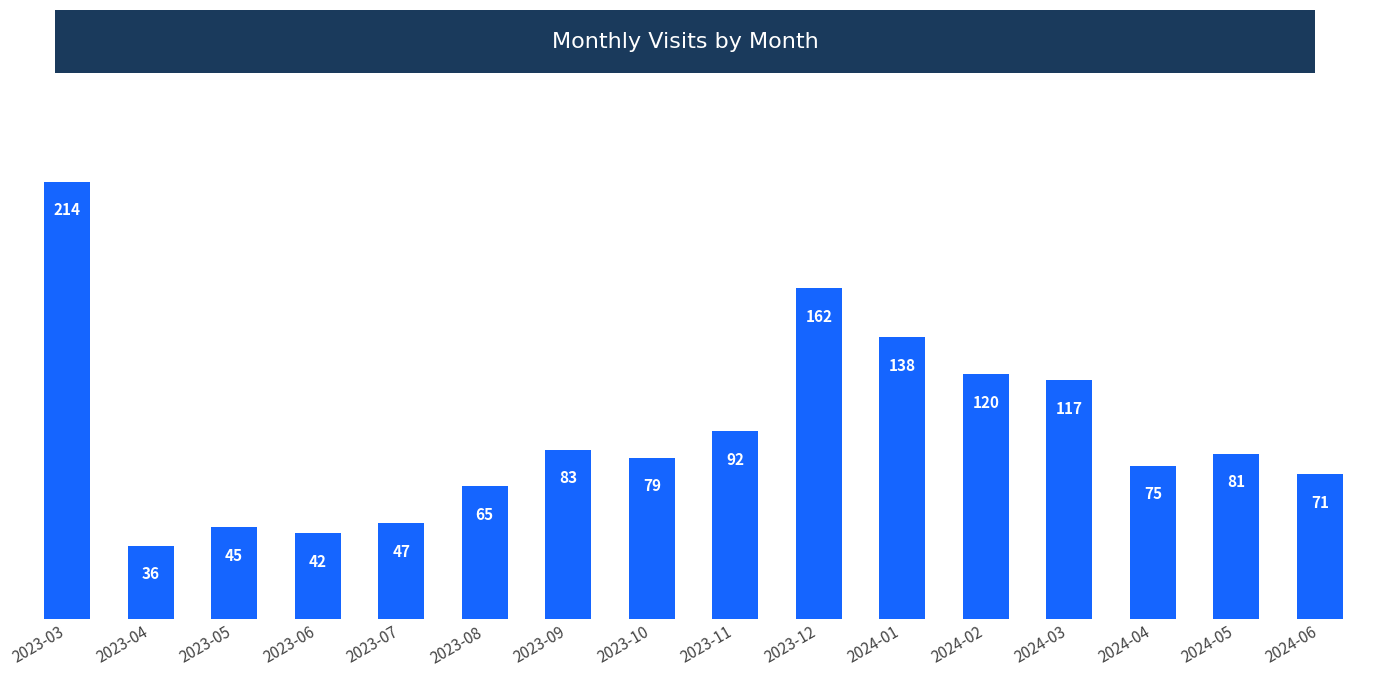

What is the sum of the values at 2024-01 and 2024-06?

209